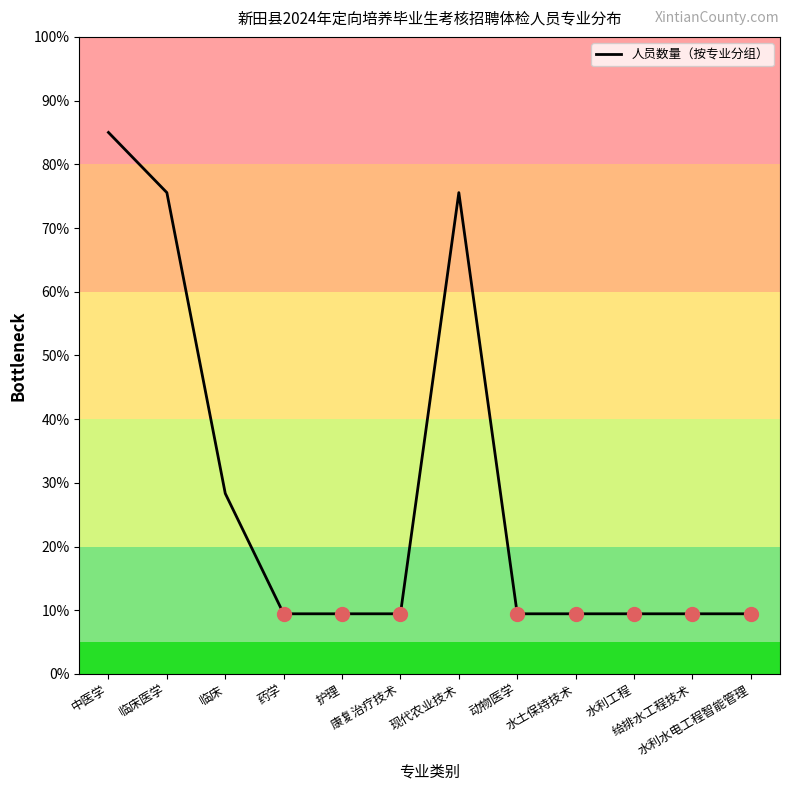

What is the difference between the values at 临床医学 and 护理?

66.1